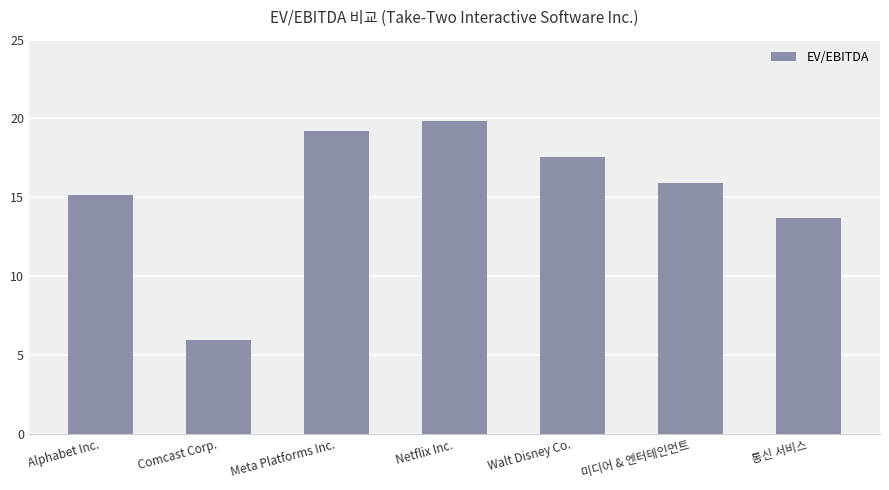

What is the ratio of the value at Alphabet Inc. to the value at Netflix Inc.?

0.8